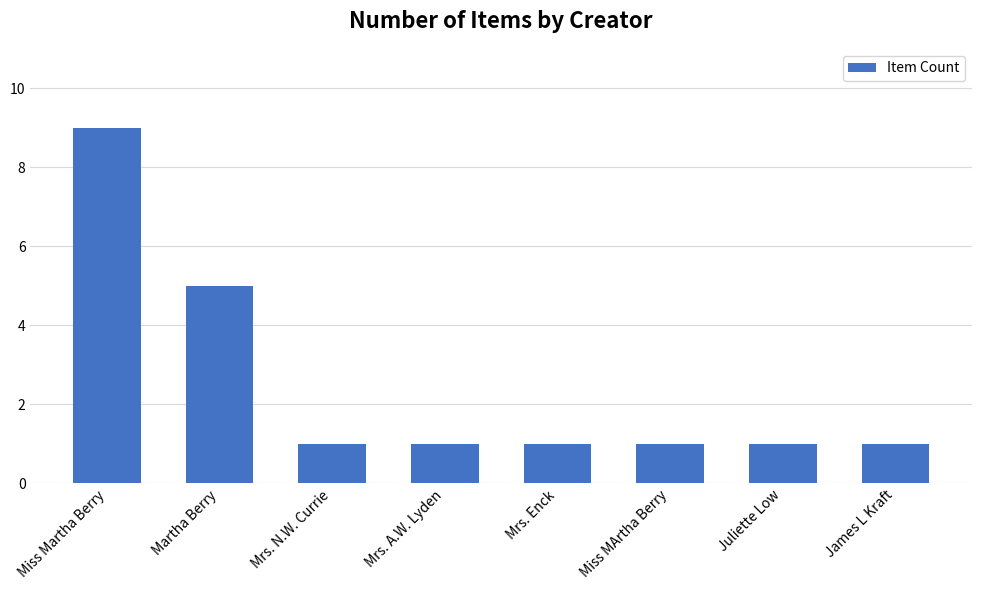

What is the smallest value displayed?

1